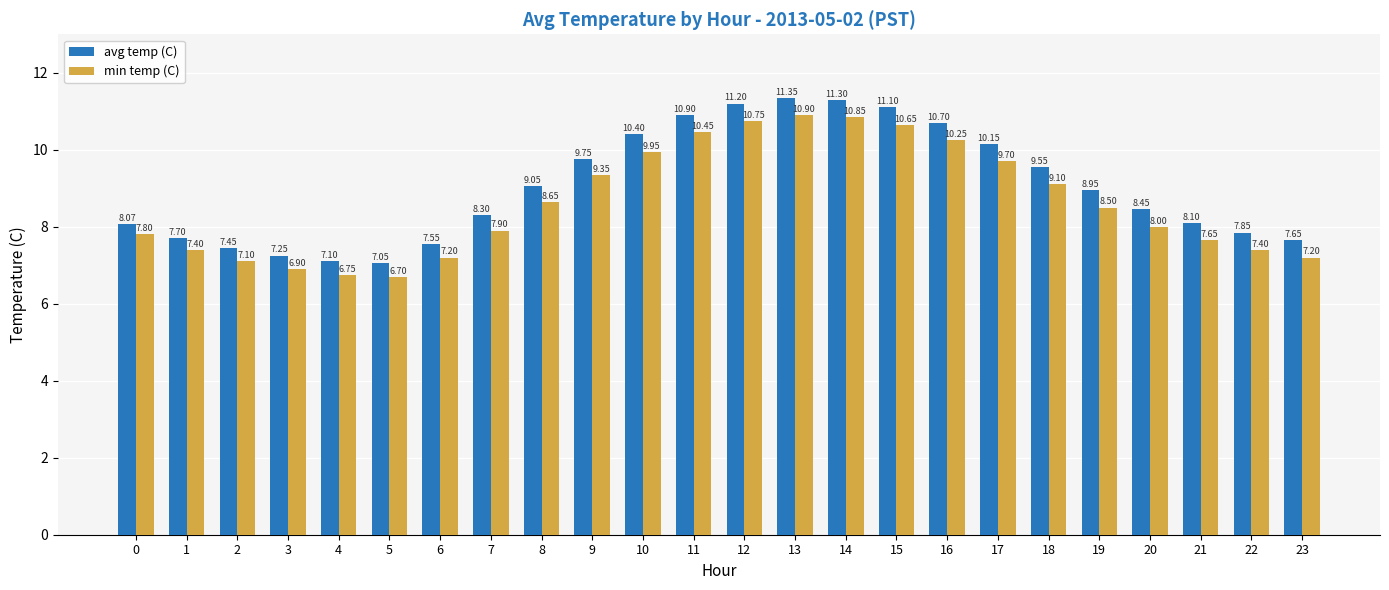

Which series has the largest total across all categories?

avg temp (C)